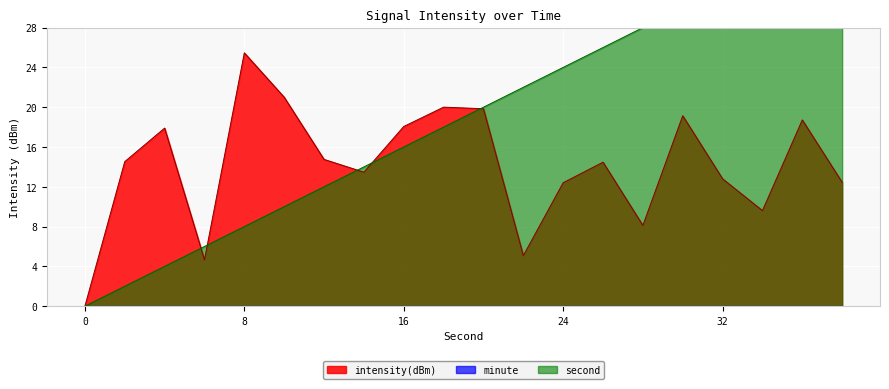

List the series in order of their overall mean, highest first.

second, intensity(dBm)